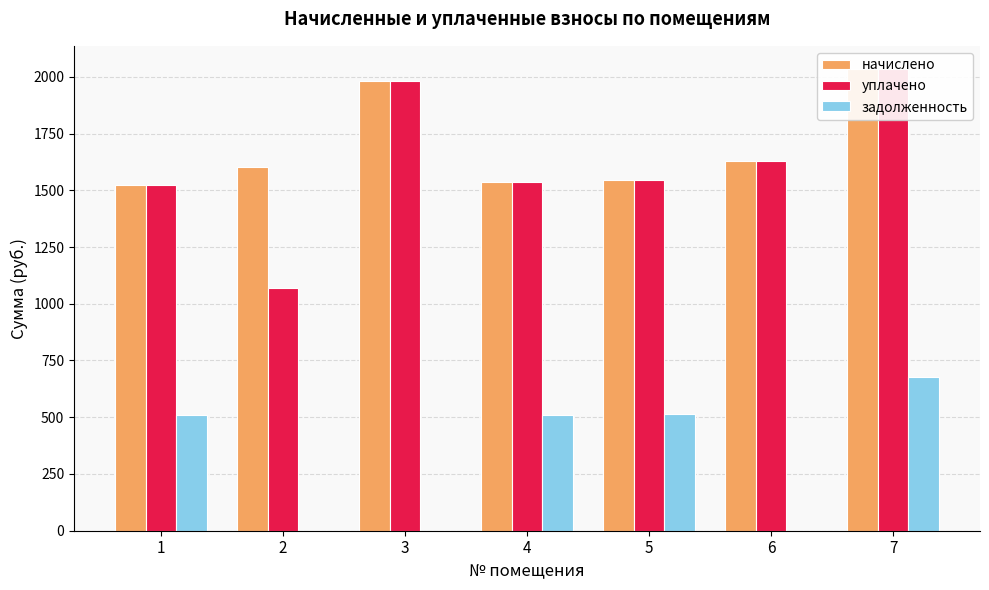

True or false: уплачено has a value of 2517.3 at 6.

False